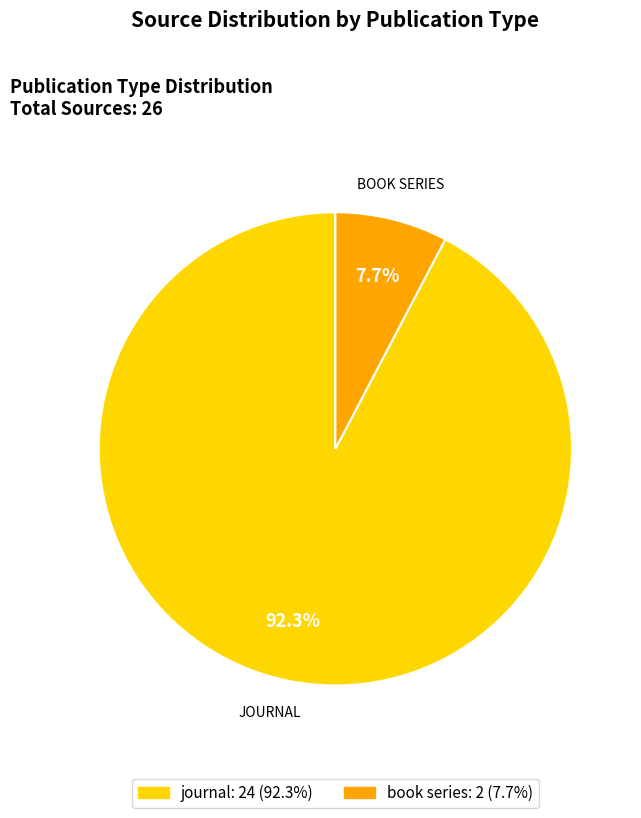

Does book series represent more than half of the total?

No